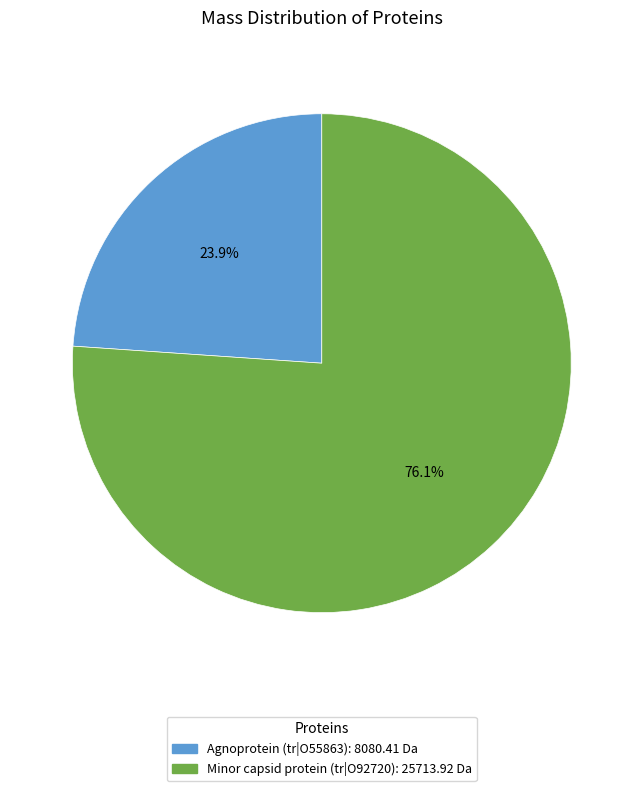

What is the ratio of the value at Agnoprotein (tr|O55863) to the value at Minor capsid protein (tr|O92720)?

0.3